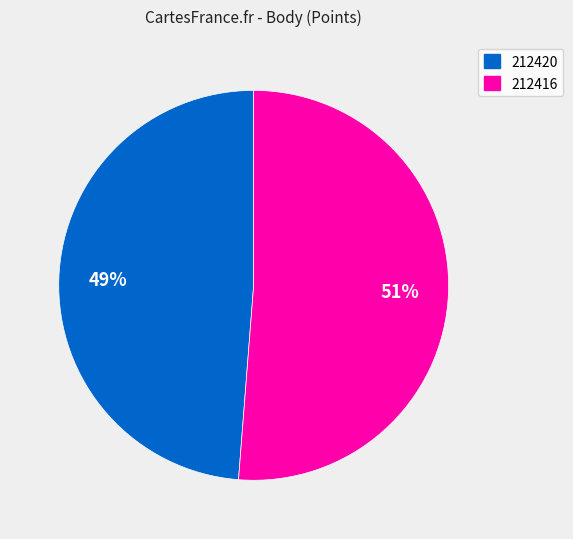

Between 212416 and 212420, which is larger?

212416